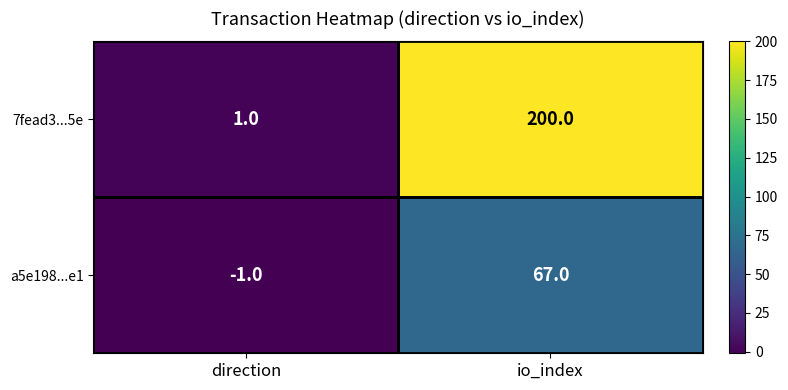

What is the maximum value for 7fead3...5e?

200